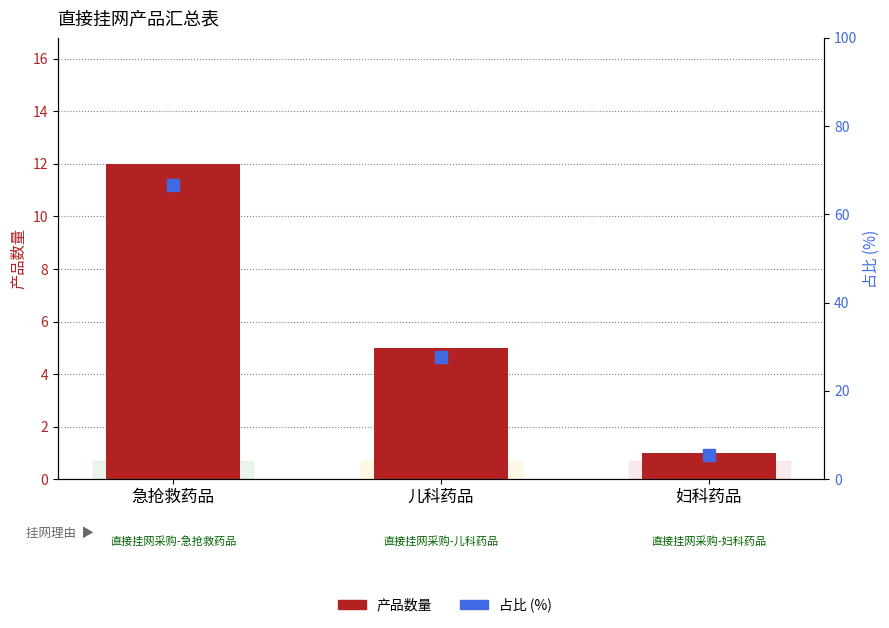

What is the total value across all series at 急抢救药品?

78.7